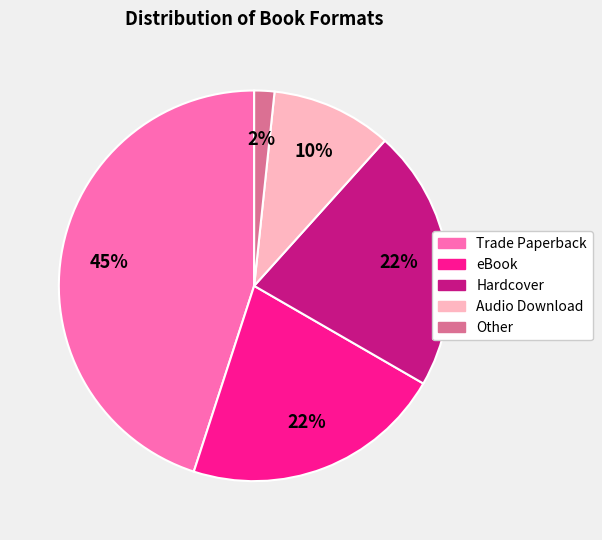

The Audio Download slice represents 1% of the pie. True or false?

False